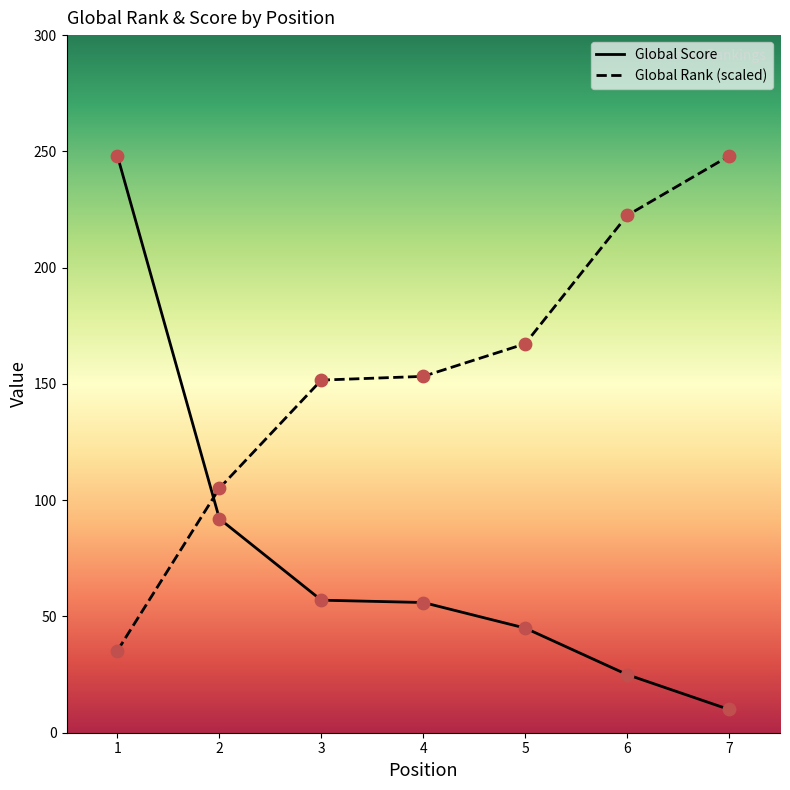

At how many categories does at least one series exceed 164?

4